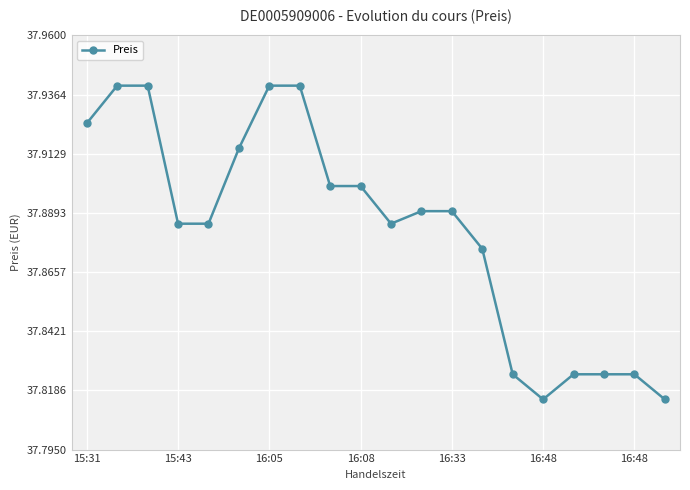

What is the sum of all values?

757.6